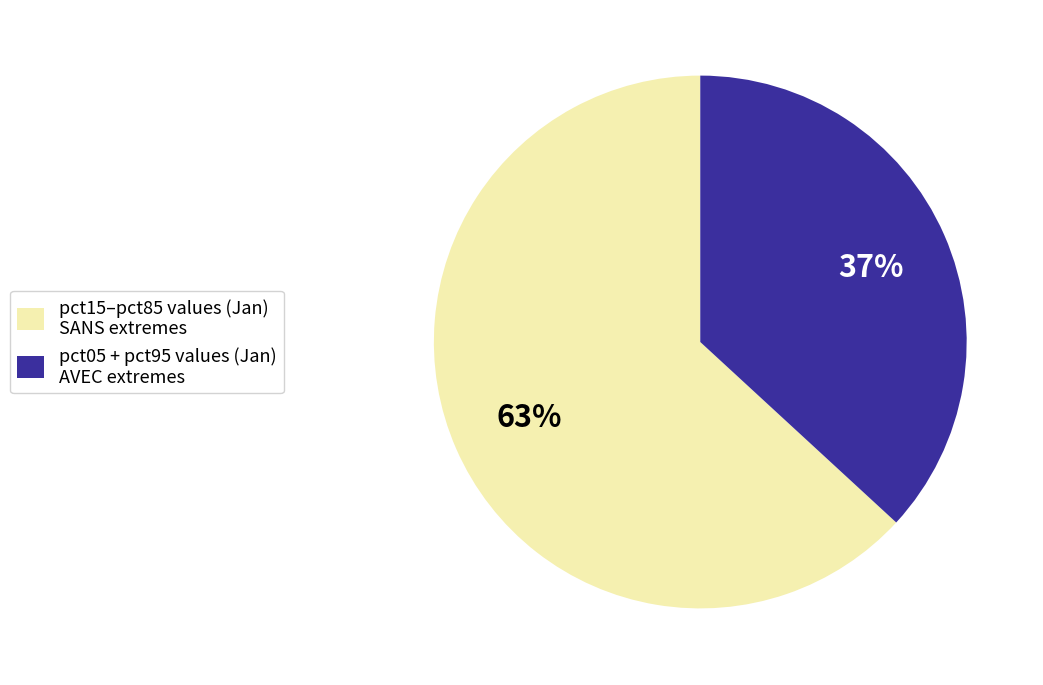

Which slice is the largest?

pct15–pct85 values (Jan) SANS extremes